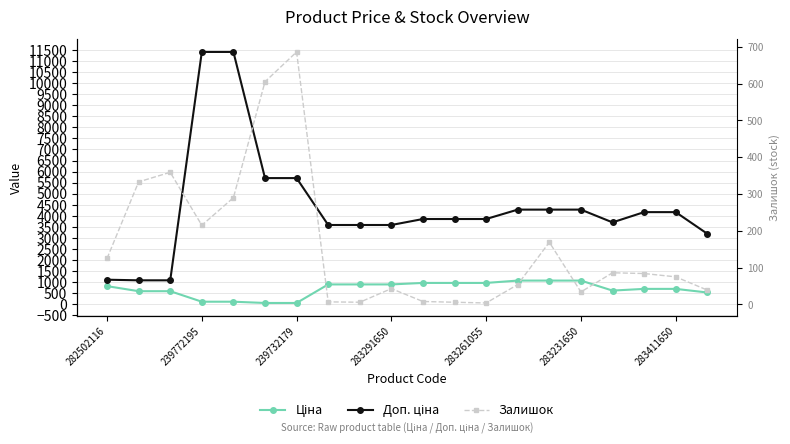

True or false: Залишок and Доп. ціна cross at least once.

False